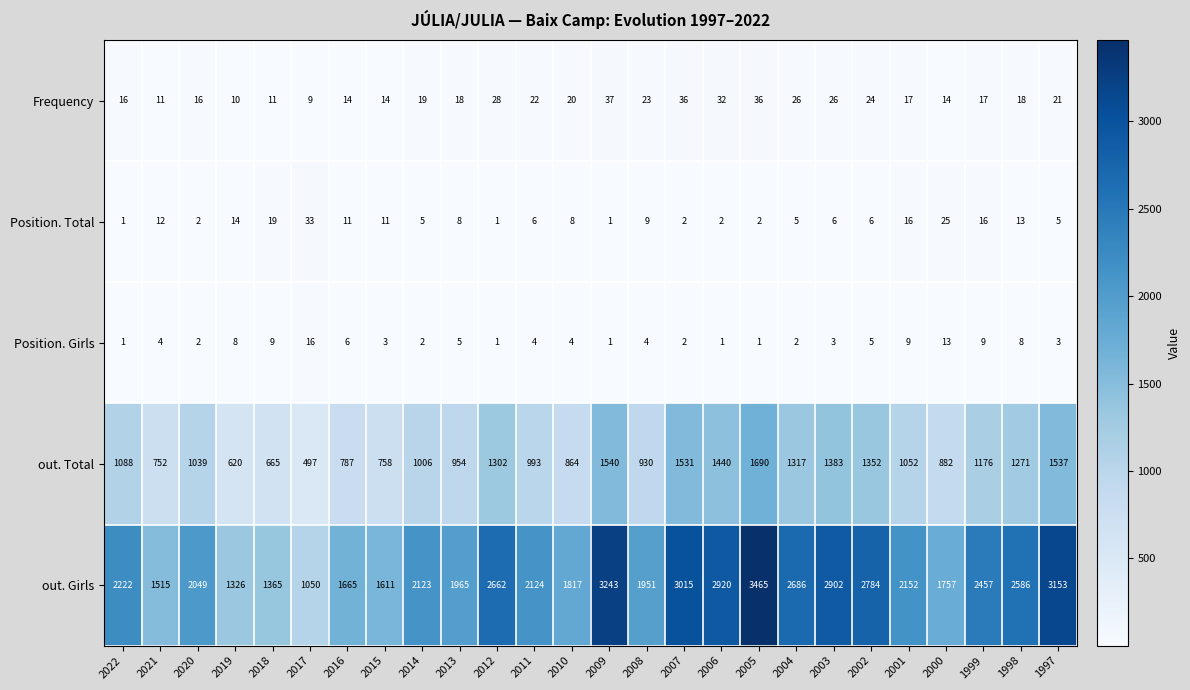

At which label is Frequency closest to 23?

2008